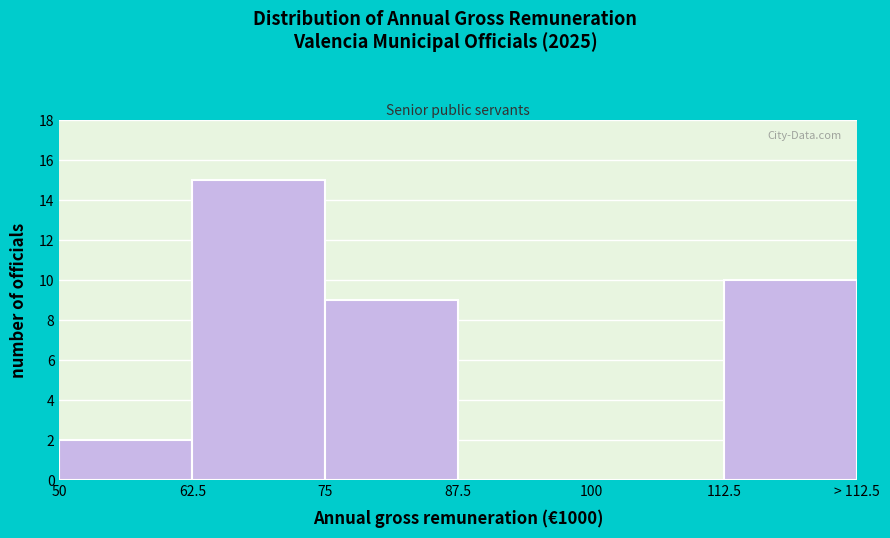

Reading right to left, what are all the values shown in this chart?

112.5=10	100=0	87.5=0	75=9	62.5=15	50=2